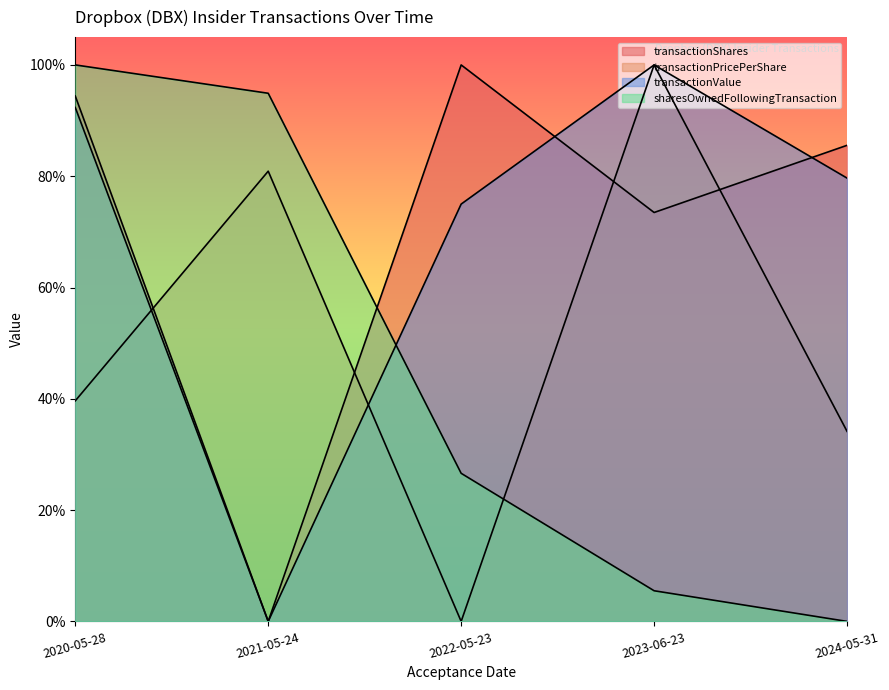

What are all the series names shown in the legend?

transactionShares, transactionPricePerShare, transactionValue, sharesOwnedFollowingTransaction